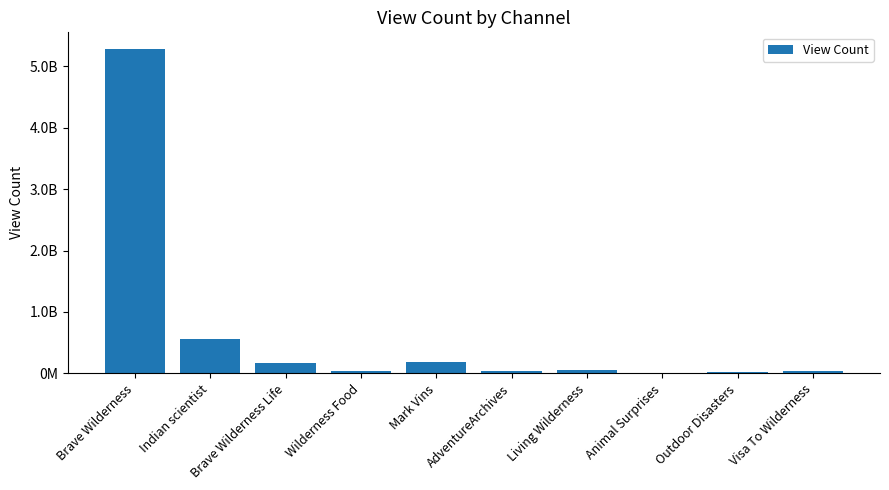

Reading right to left, transcribe all the data shown in this chart.

Visa To Wilderness=39082828	Outdoor Disasters=15224992	Animal Surprises=22561	Living Wilderness=51934016	AdventureArchives=31332365	Mark Vins=182373560	Wilderness Food=39734783	Brave Wilderness Life=161617941	Indian scientist=561003687	Brave Wilderness=5286239795